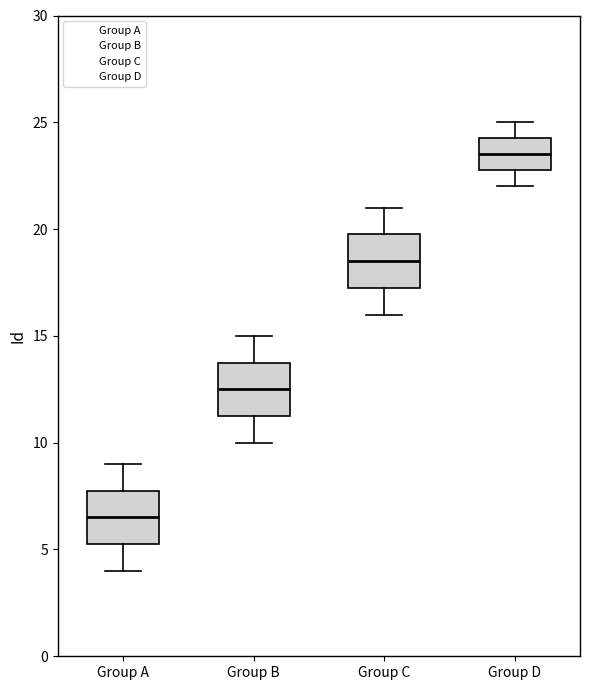

Reading left to right, transcribe this box plot: for each box, give where its median line is, the range the box spans, and where its two whiskers end, as read against the y-axis. The values are not printed on the chart, so give them approximately, as read against the axis.

Group A: median 6.5, box 5.5 to 8.0, whiskers 4.0 to 9.0
Group B: median 12.5, box 11.5 to 14.0, whiskers 10.0 to 15.0
Group C: median 18.5, box 17.5 to 20.0, whiskers 16.0 to 21.0
Group D: median 23.5, box 23.0 to 24.5, whiskers 22.0 to 25.0